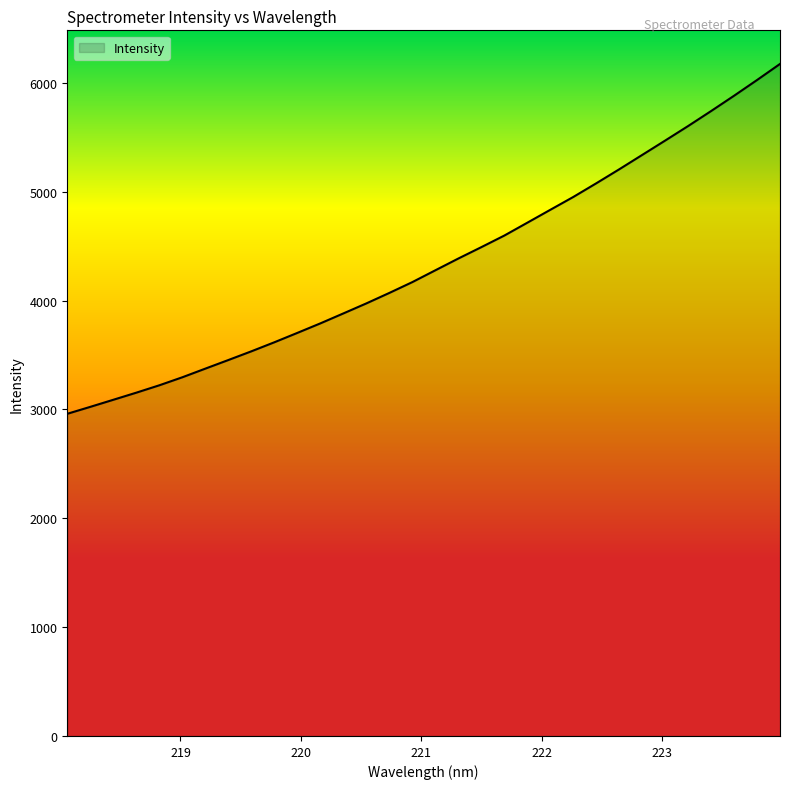

What is the smallest value displayed?

2959.8